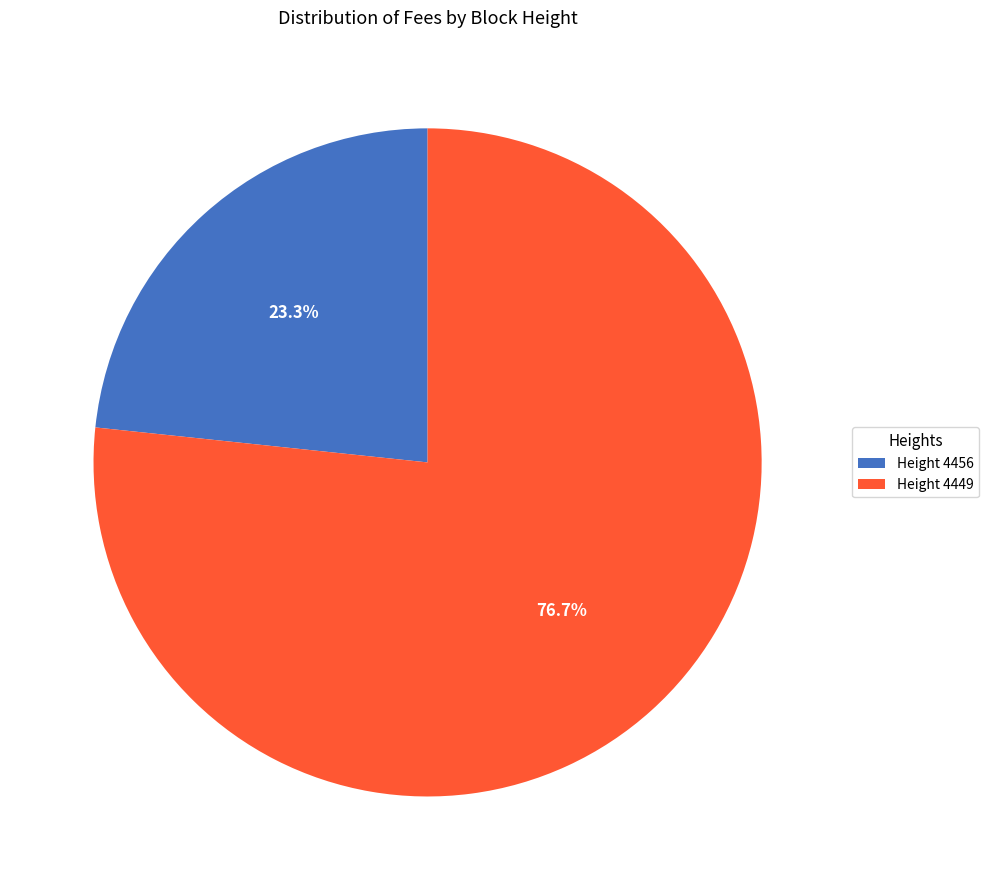

Between Height 4456 and Height 4449, which is larger?

Height 4449